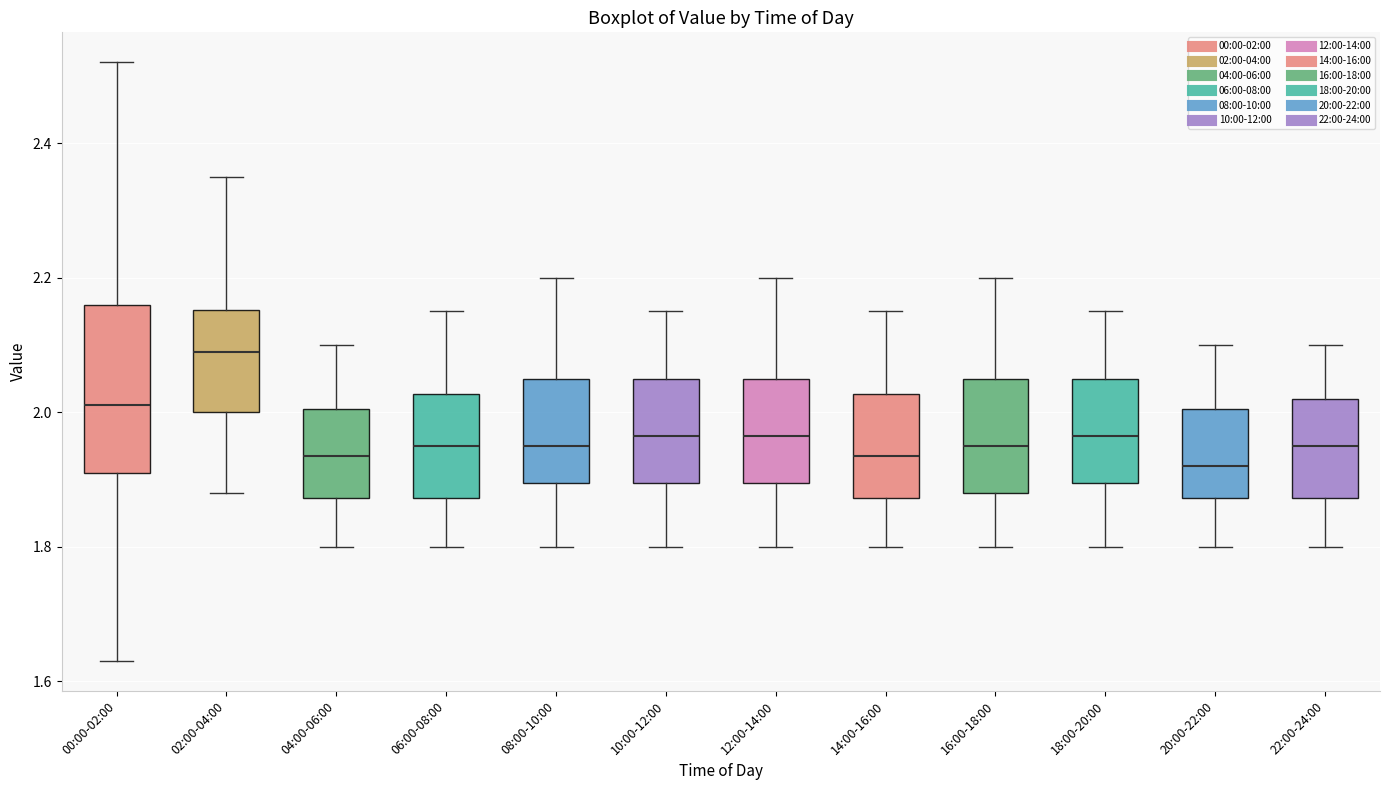

Where does the lower whisker of the box for 22:00-24:00 end on the y-axis? The values are not printed on the chart, so give them approximately, as read against the axis.

1.80